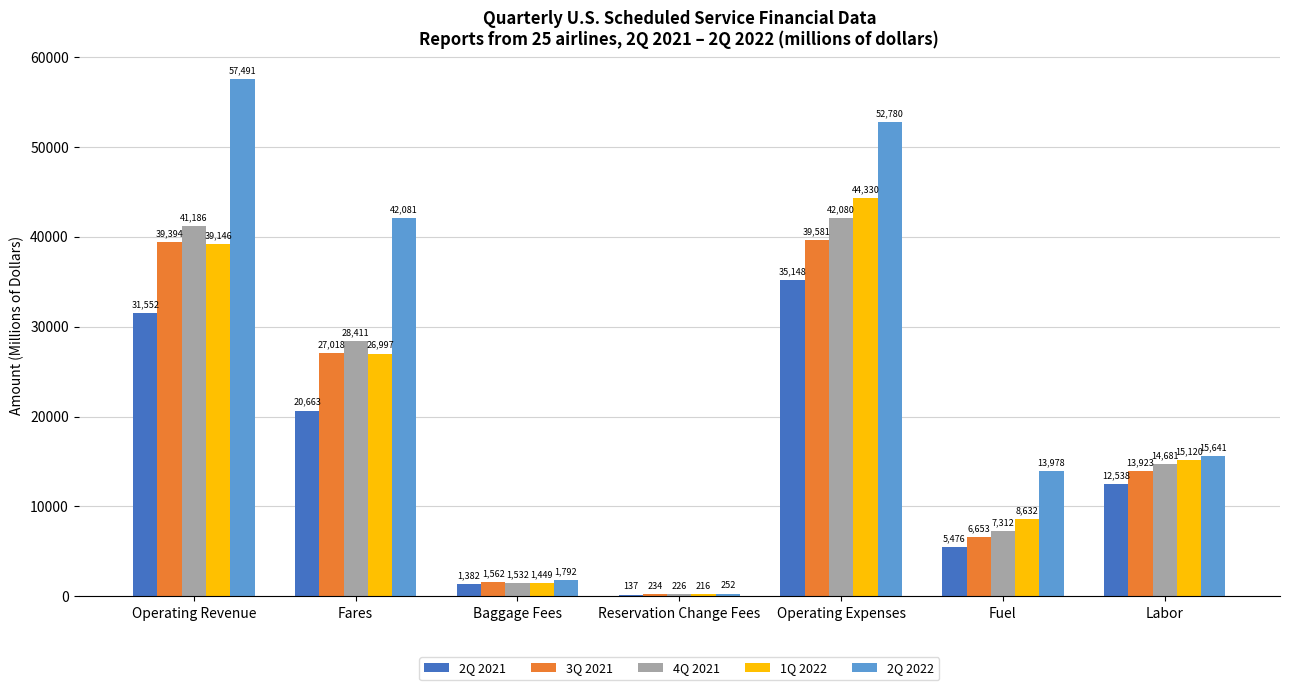

True or false: 2Q 2021 has a value of 20663.0 at Fares.

True